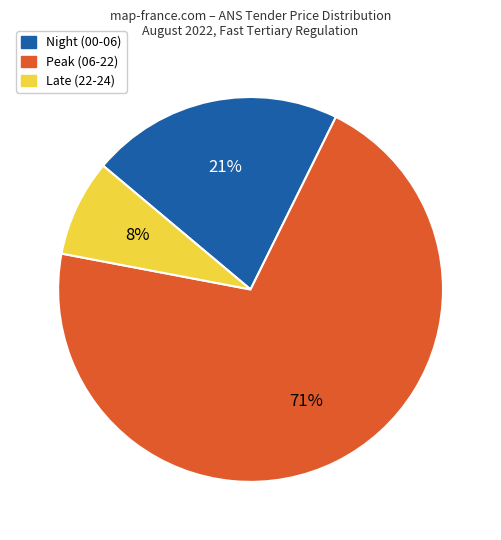

Is there a majority slice in this chart?

Yes